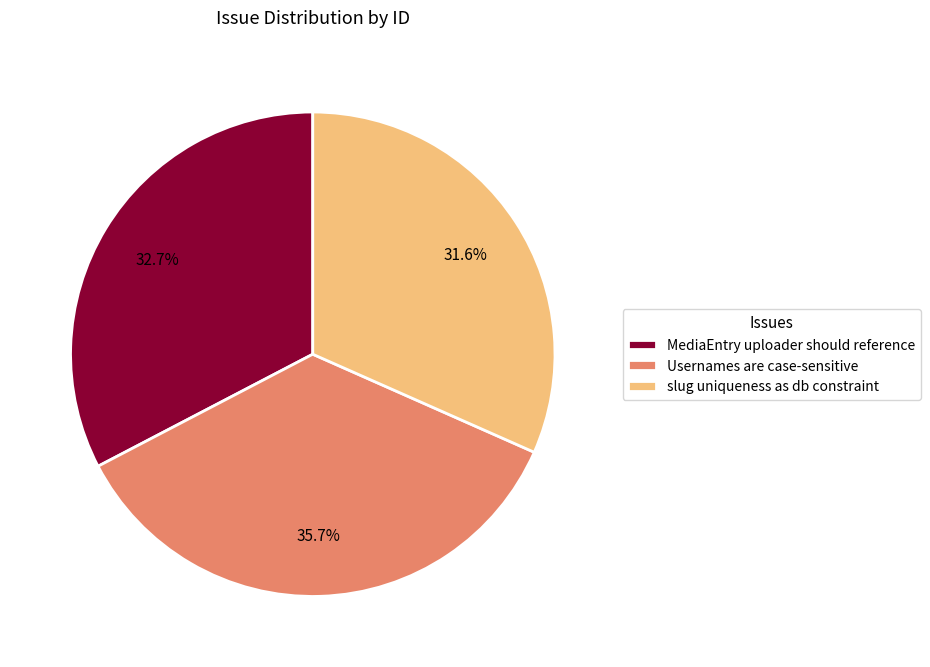

True or false: slug uniqueness as db constraint accounts for 40% of the total.

False